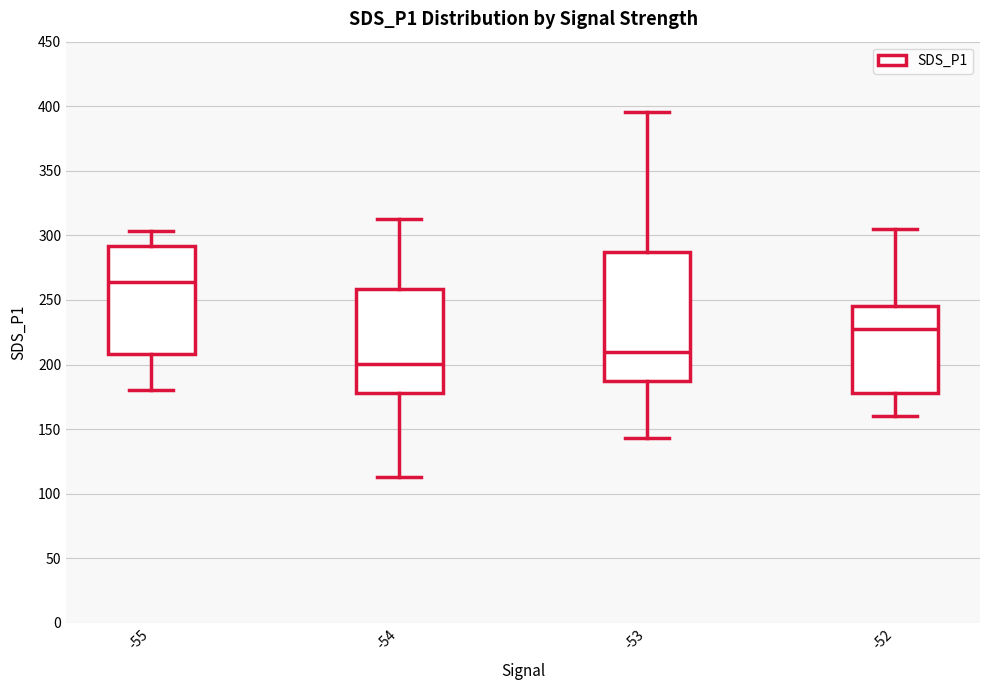

Where is the upper edge of the box at x = -52 on the y-axis? The values are not printed on the chart, so give them approximately, as read against the axis.

245